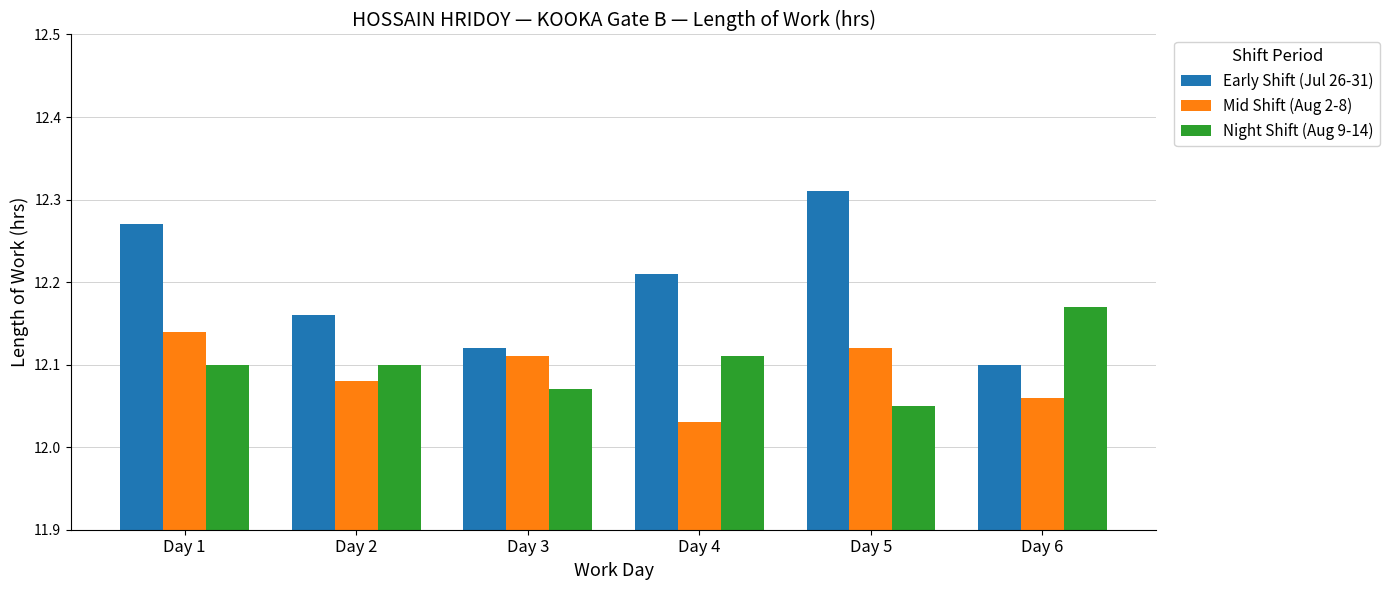

What is the difference between the highest and lowest values at Day 4?

0.2